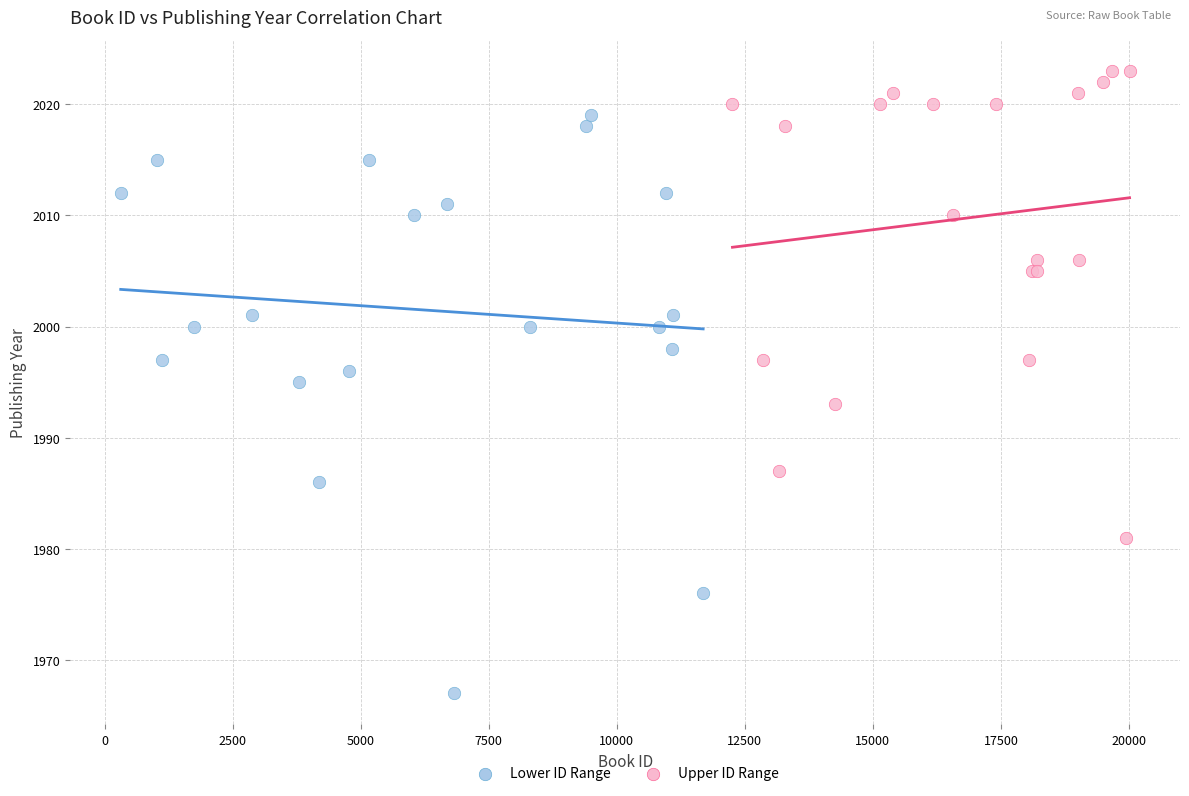

Which series reaches the minimum Y coordinate?

Lower ID Range